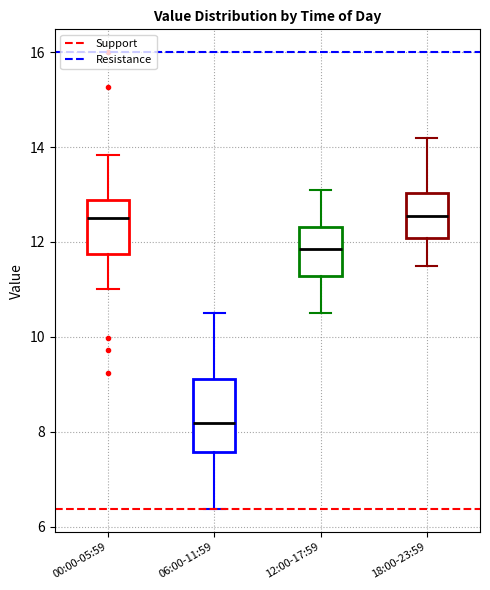

Reading left to right, read every box against the y-axis: the position of its median line, the range the box covers, and the ends of its whiskers. The values are not printed on the chart, so give them approximately, as read against the axis.

00:00-05:59: median 12.6, box 11.8 to 12.8, whiskers 11.0 to 13.8
06:00-11:59: median 8.2, box 7.6 to 9.2, whiskers 6.4 to 10.6
12:00-17:59: median 11.8, box 11.2 to 12.4, whiskers 10.6 to 13.2
18:00-23:59: median 12.6, box 12.0 to 13.0, whiskers 11.6 to 14.2